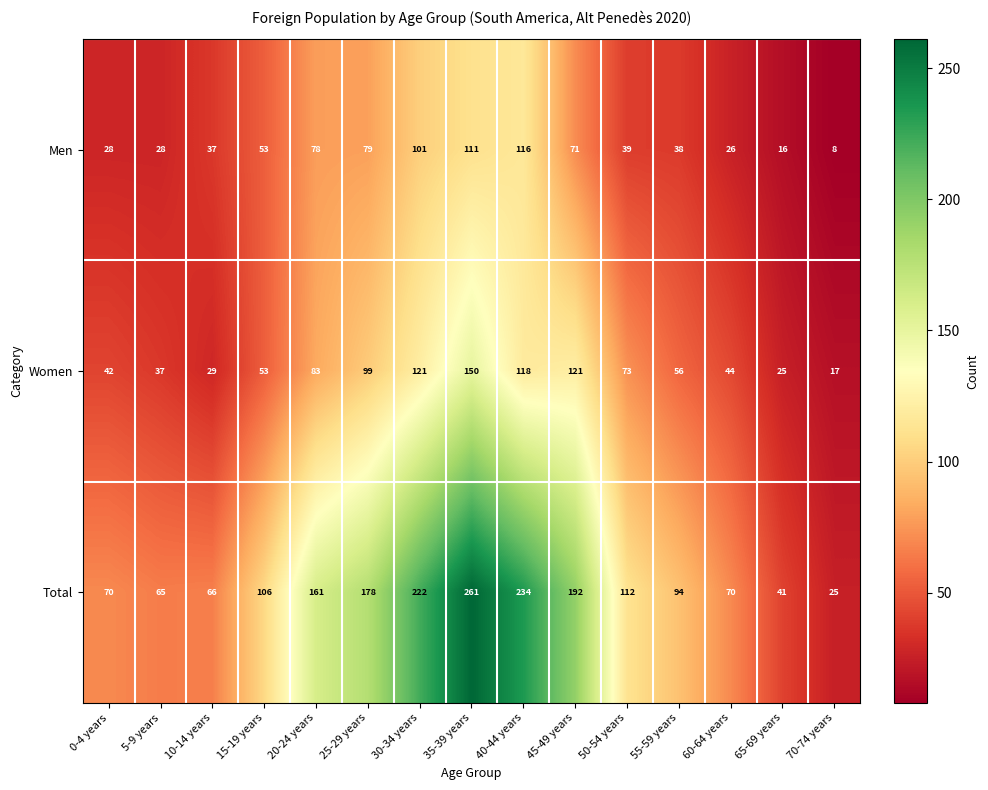

The value of Women at 60-64 years is 44. True or false?

True